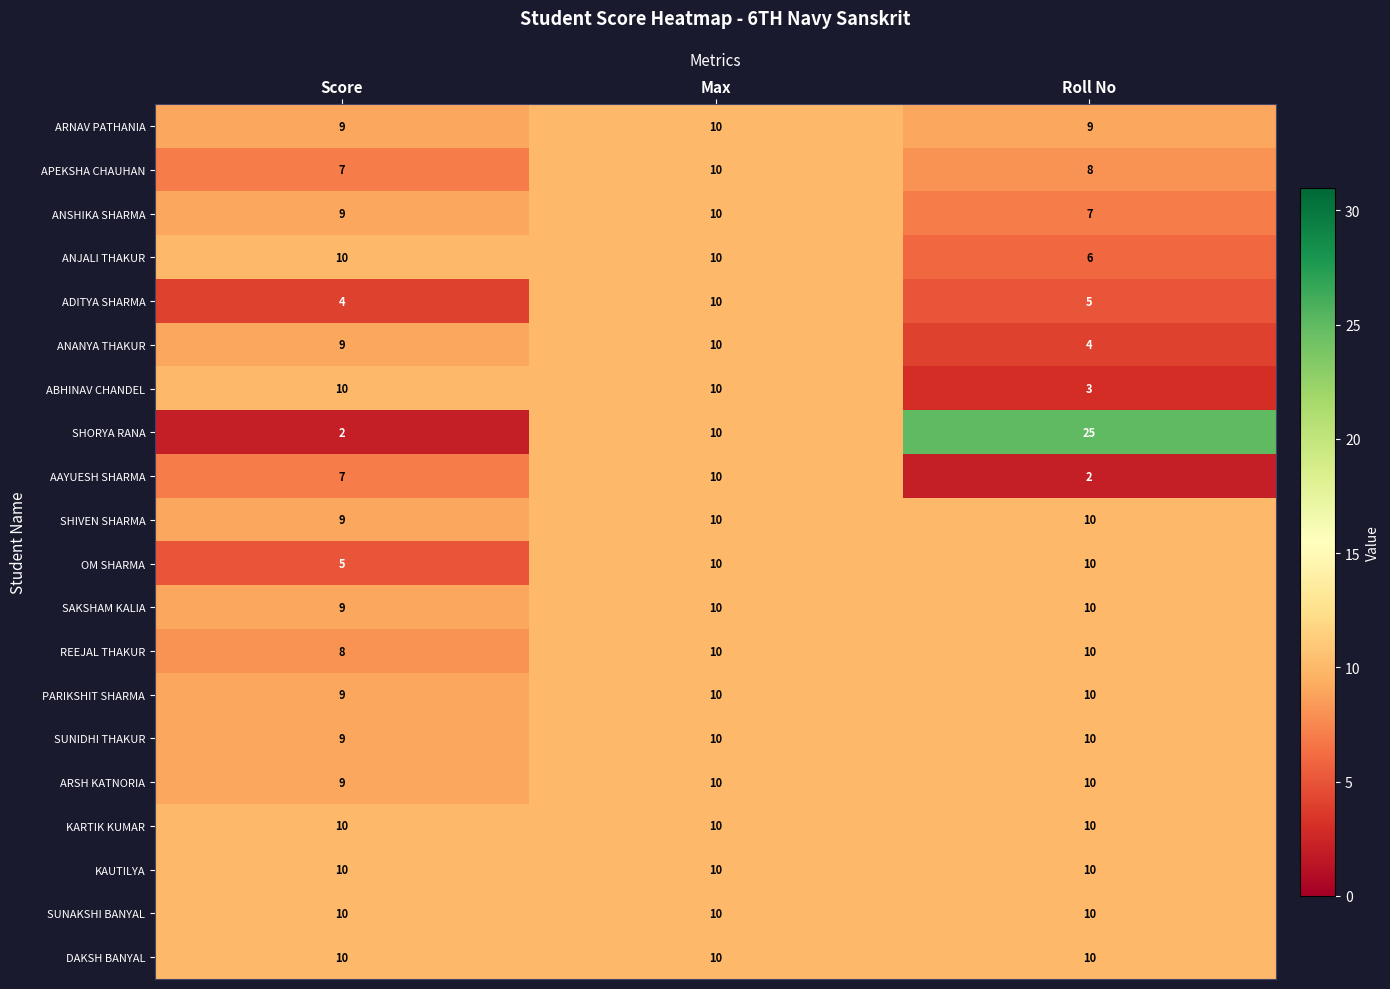

What is the maximum value for ARSH KATNORIA?

10